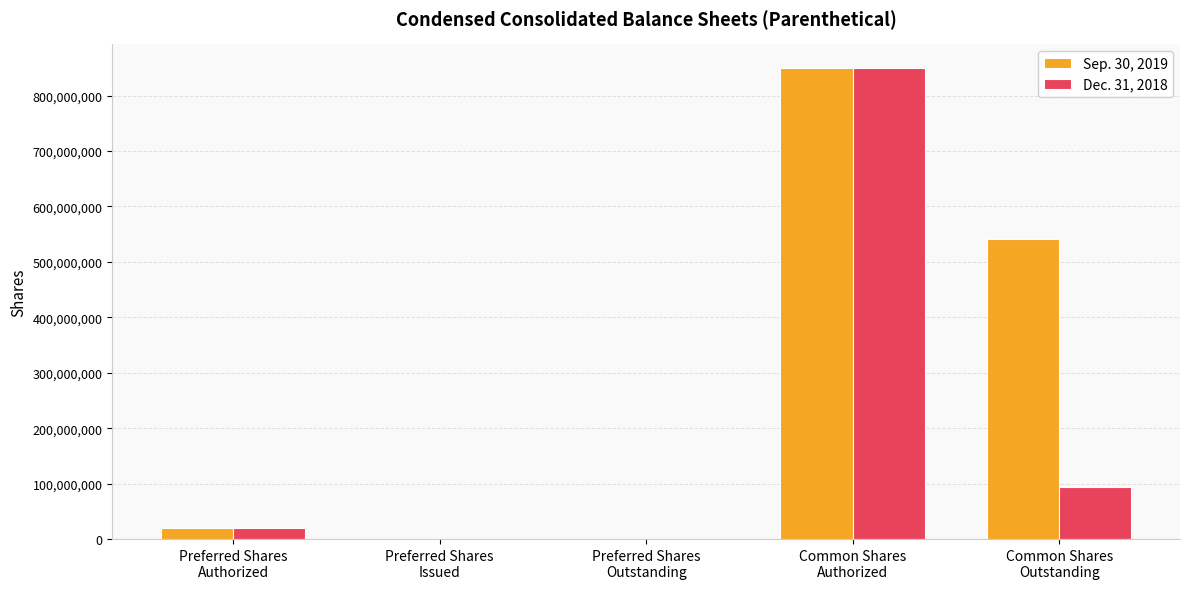

What is the maximum value shown in the chart?

850000000